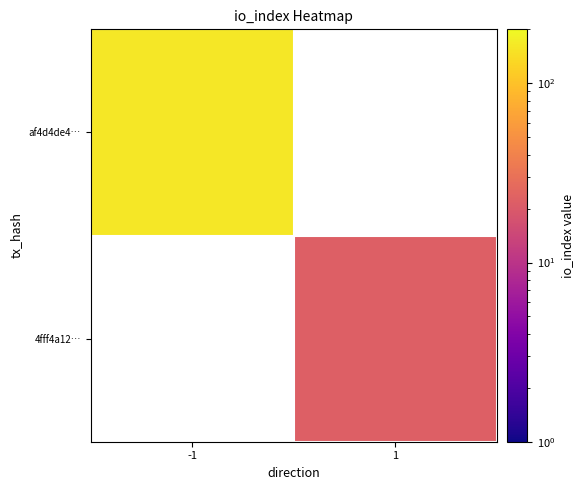

Rank the series by their average value, from highest to lowest.

af4d4de4…, 4fff4a12…